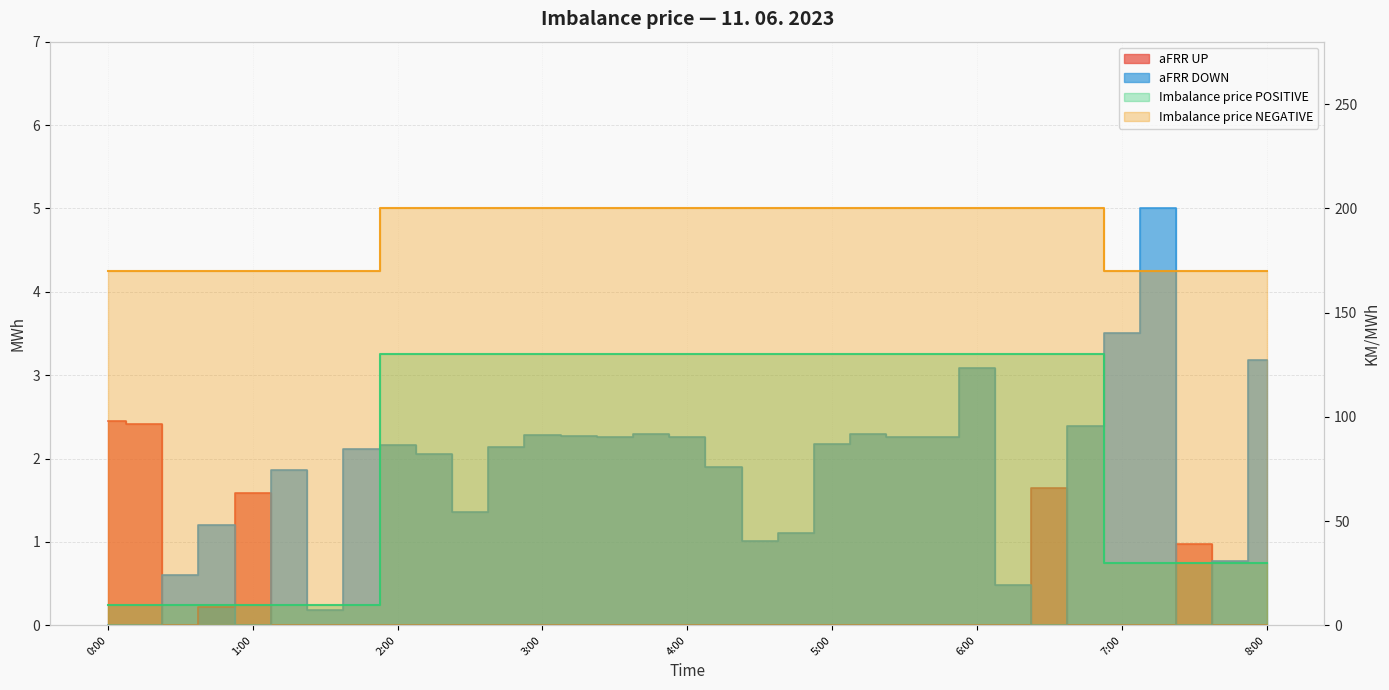

What is the difference between the second highest and minimum values in the Imbalance price POSITIVE series?

120.0